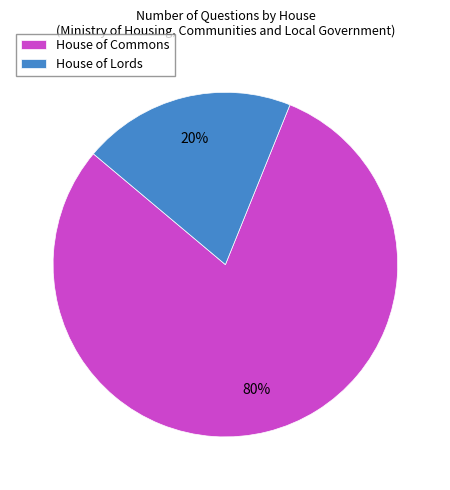

Is it true that House of Commons is 80% of the pie?

True